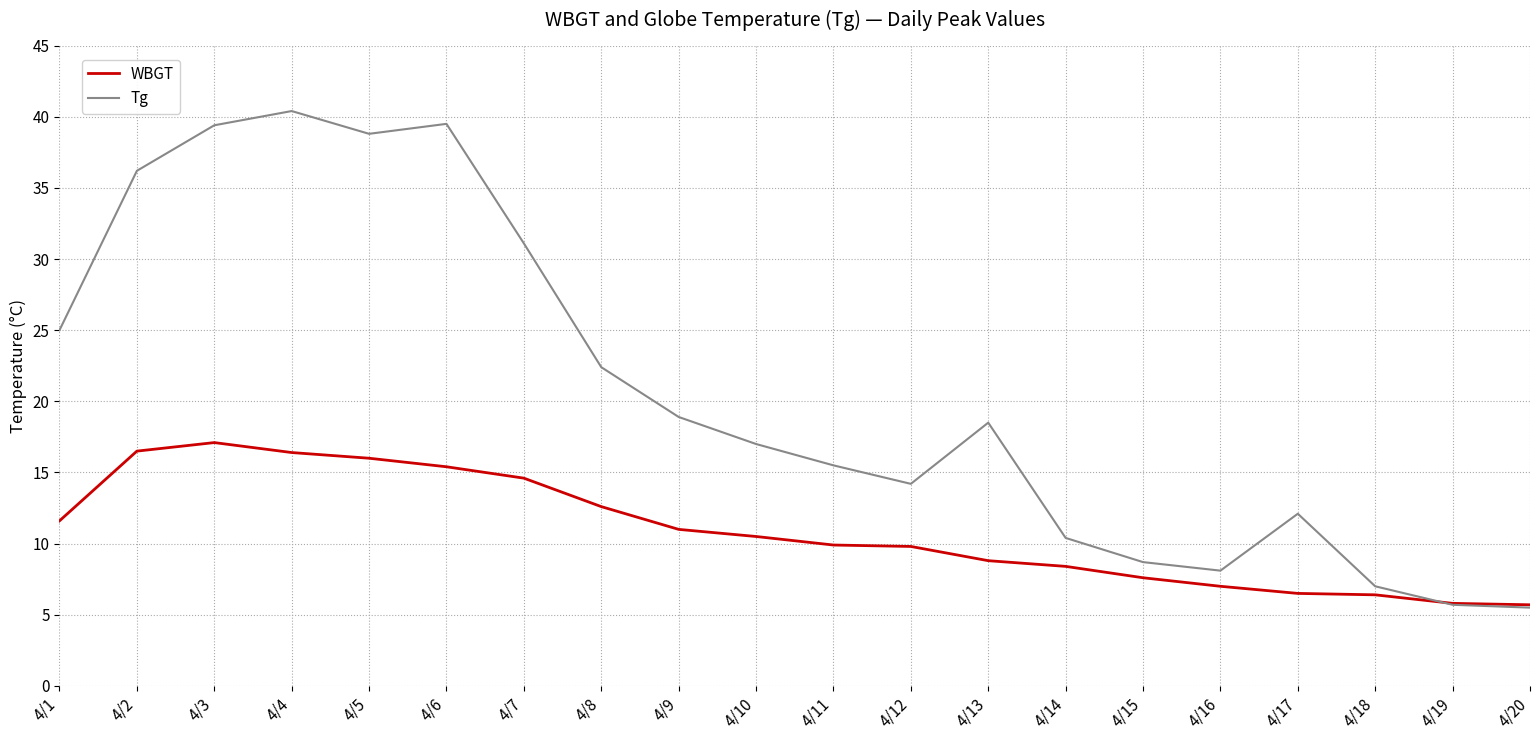

The value of WBGT at 4/4 is 16.4. True or false?

True